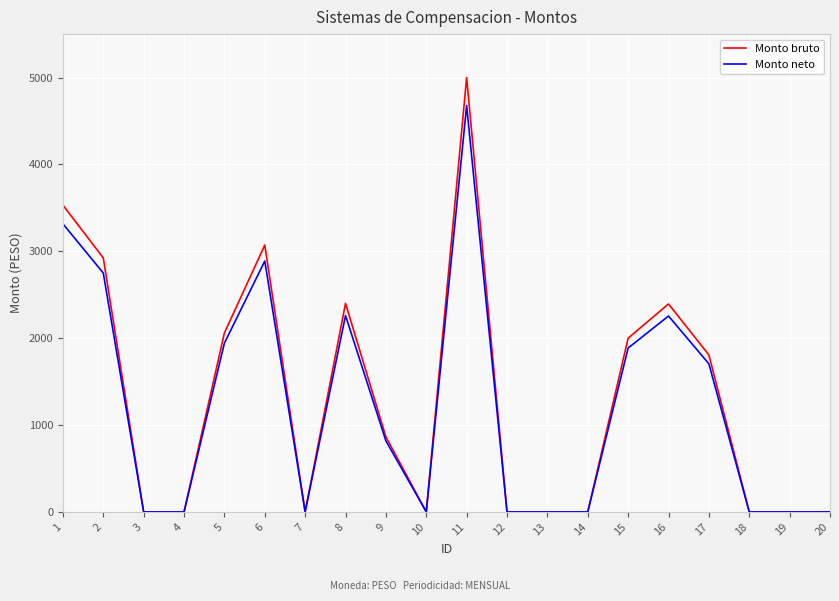

At 8, list the series in order from largest to smallest.

Monto bruto, Monto neto